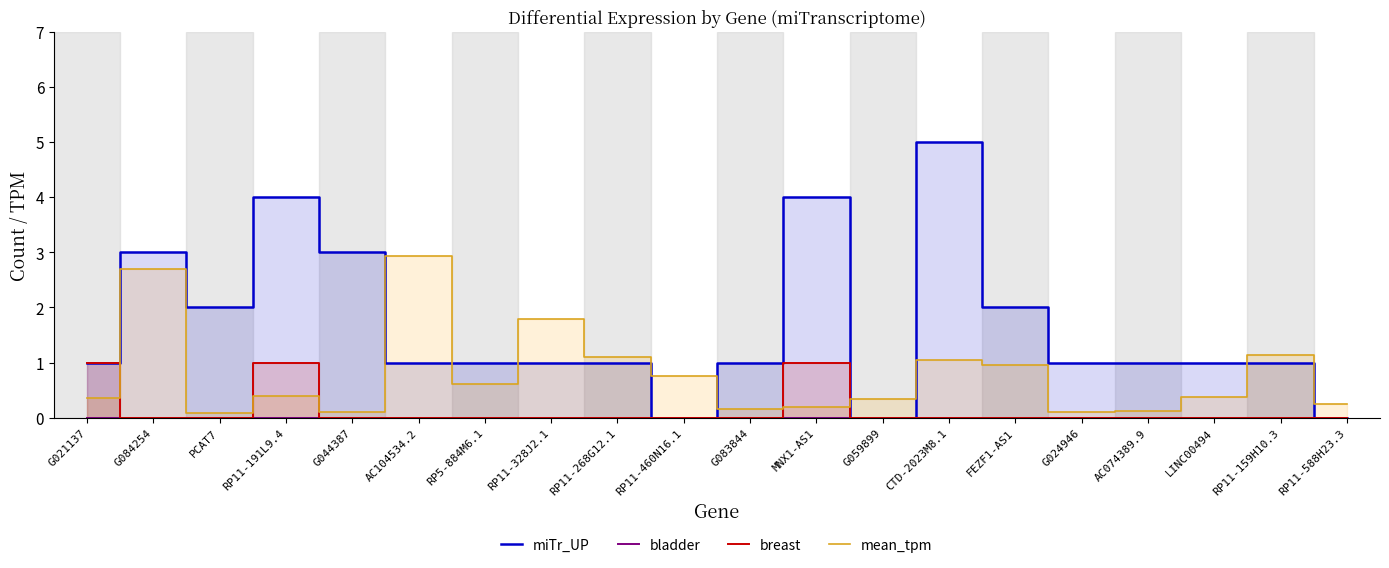

How many positive values does the breast series have?

3